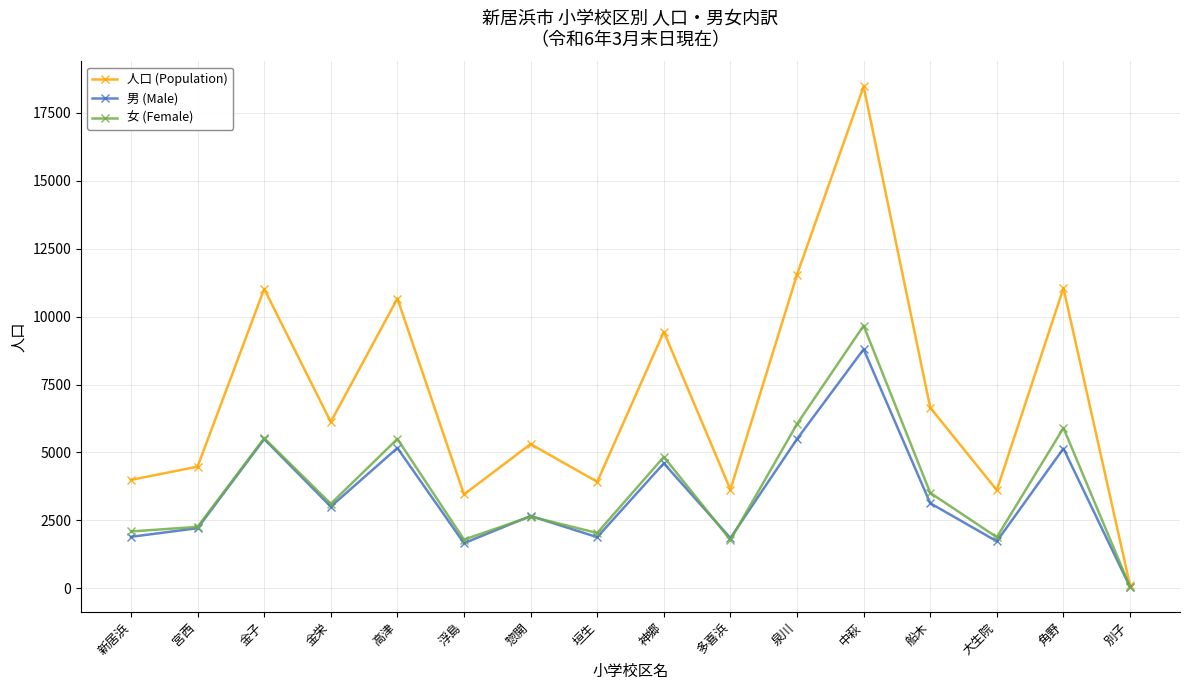

Is this an area chart (filled region under the line)?

No